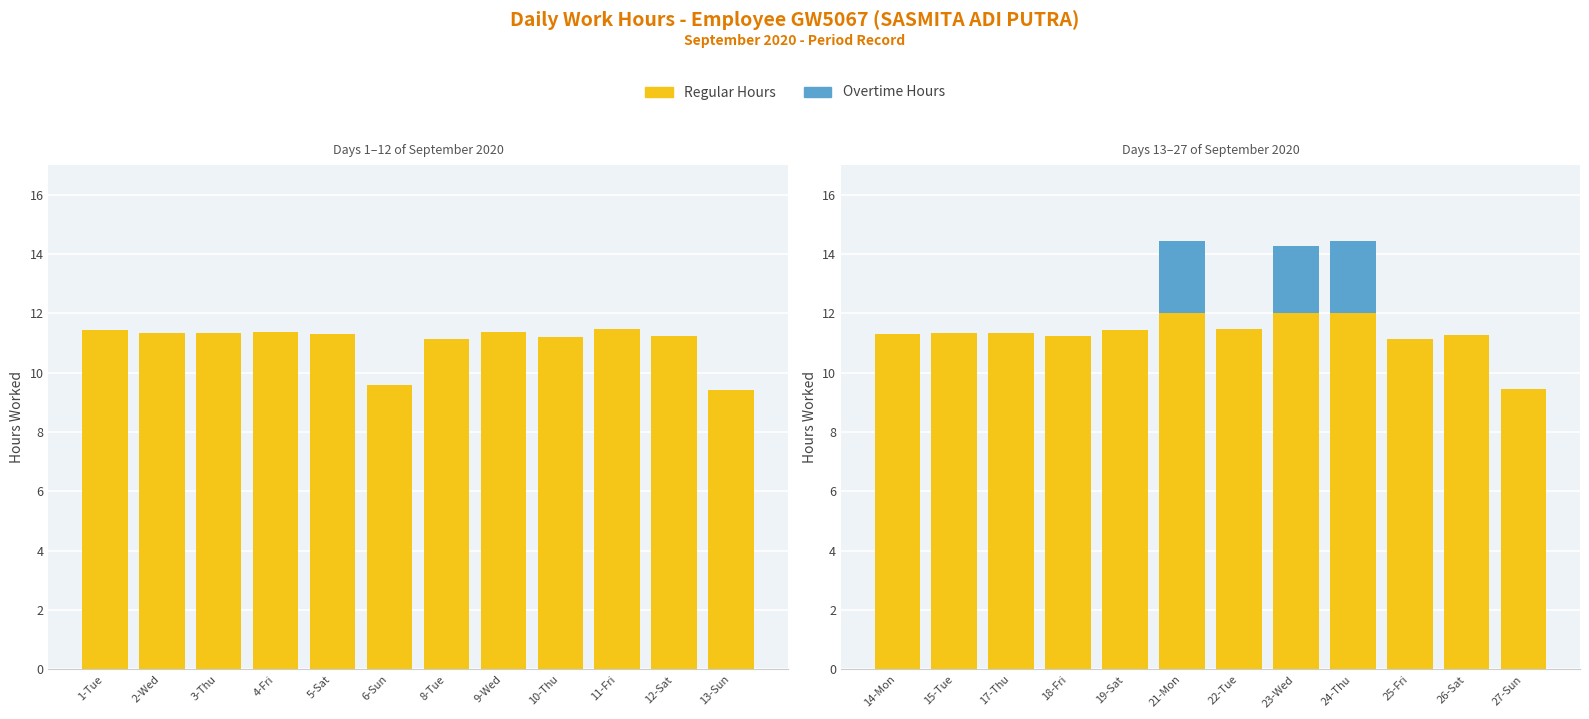

Is it true that Regular Hours equals 16.8 at 22-Tue?

False